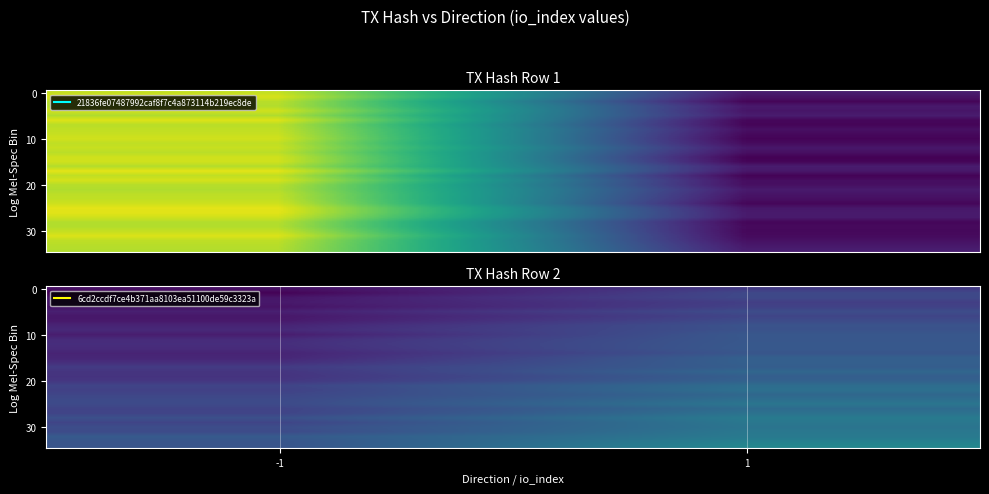

What is the difference between the highest and lowest values at -1?

6.9